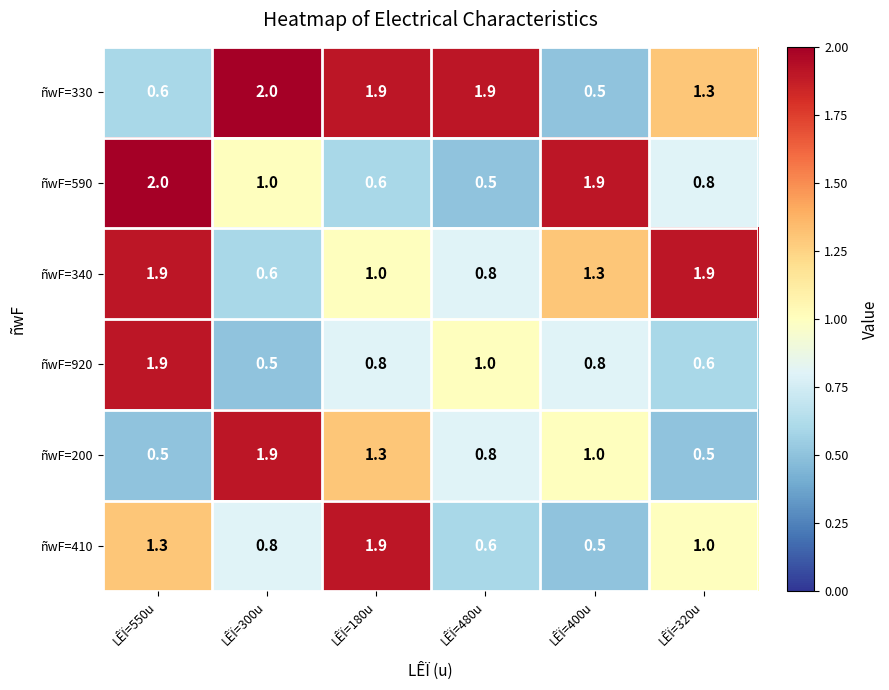

What is the difference between the highest and lowest values at LÊÏ=320u?

1.4